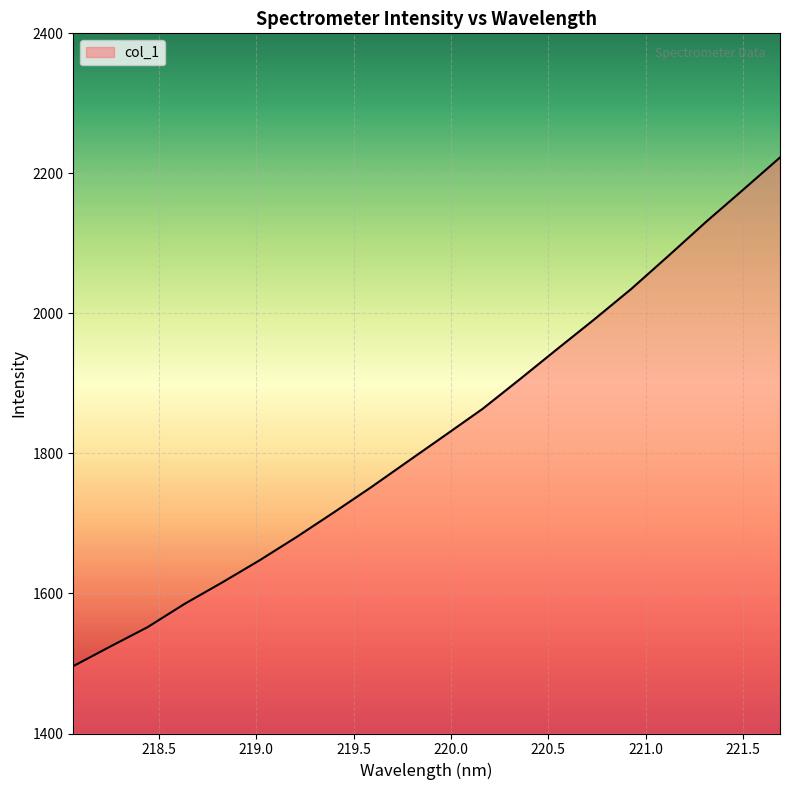

True or false: there are more than 1 points higher than both neighbors.

False